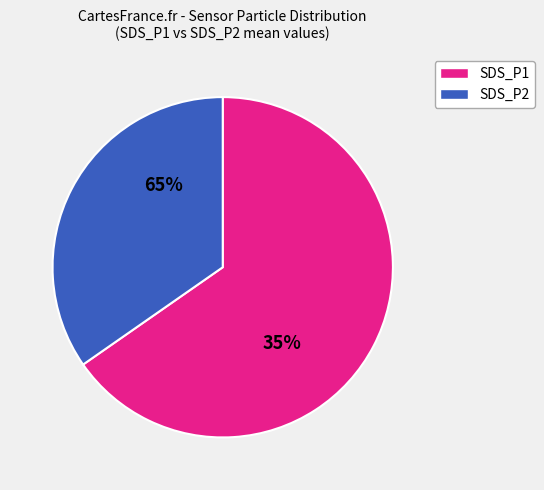

Which category has the smallest portion of the pie?

SDS_P2